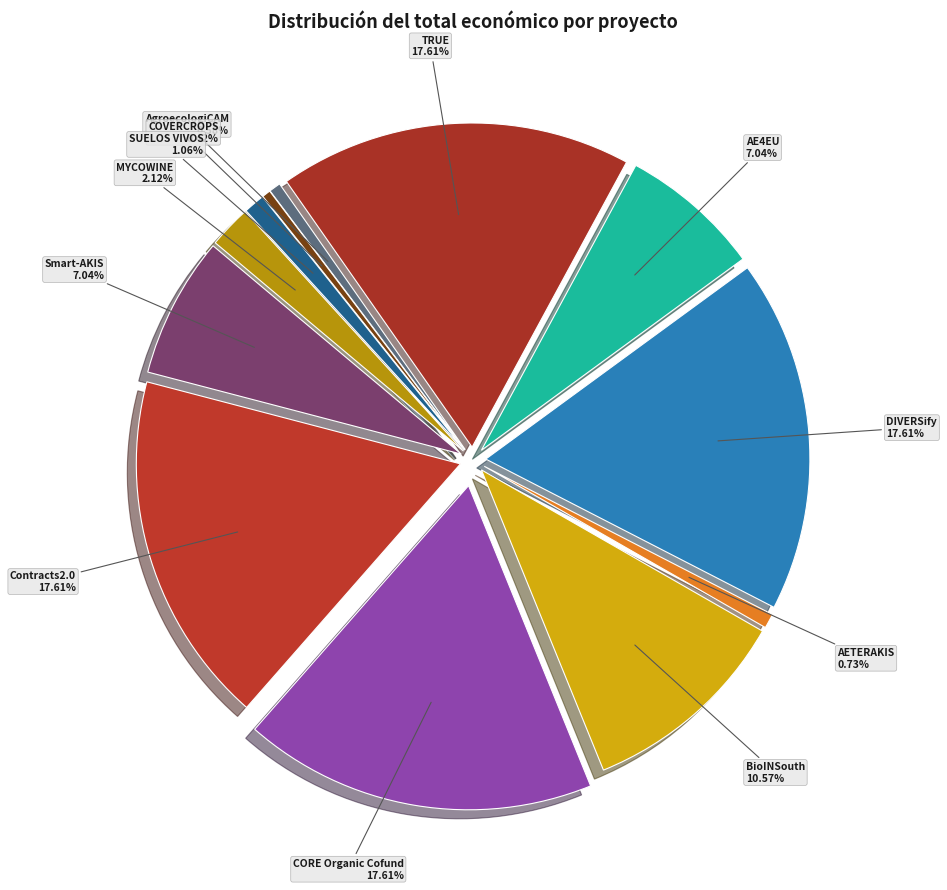

True or false: CORE Organic Cofund accounts for 32% of the total.

False